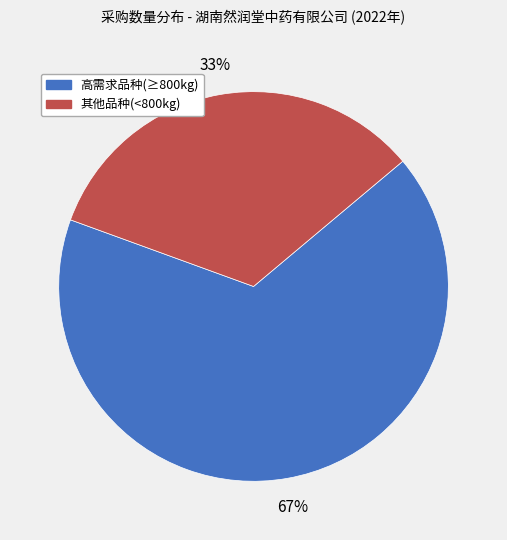

To the nearest percent, what is the average slice percentage?

50%